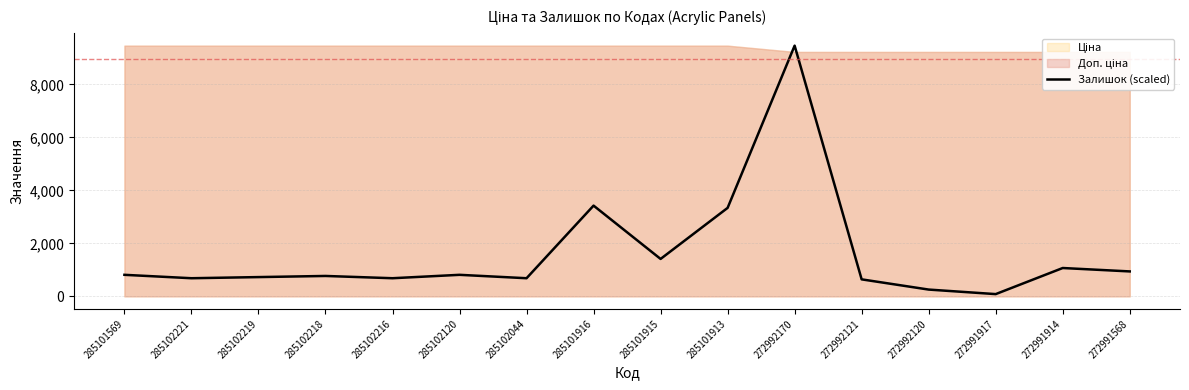

Reading left to right, what are all the values shown in this chart?

285101569=813.7	285102221=685.3	285102219=728.1	285102218=770.9	285102216=685.3	285102120=813.7	285102044=685.3	285101916=3426.3	285101915=1413.3	285101913=3340.6	272992170=9465.2	272992121=642.4	272992120=257.0	272991917=85.7	272991914=1070.7	272991568=942.2